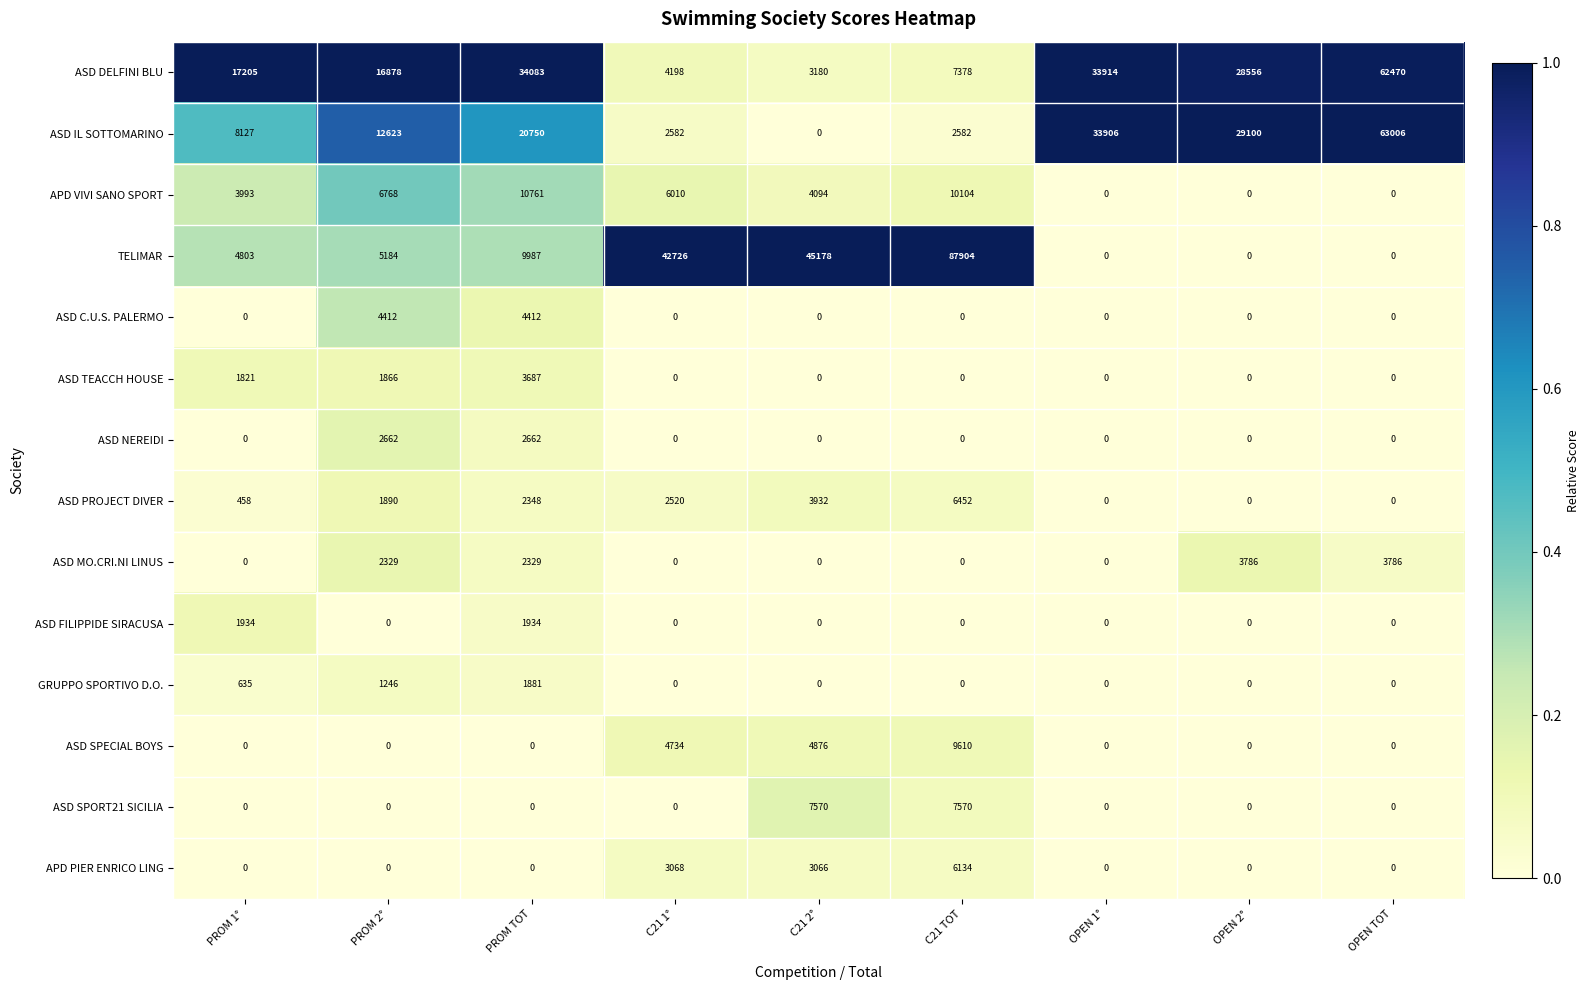

Which series has the largest range (max minus min)?

TELIMAR